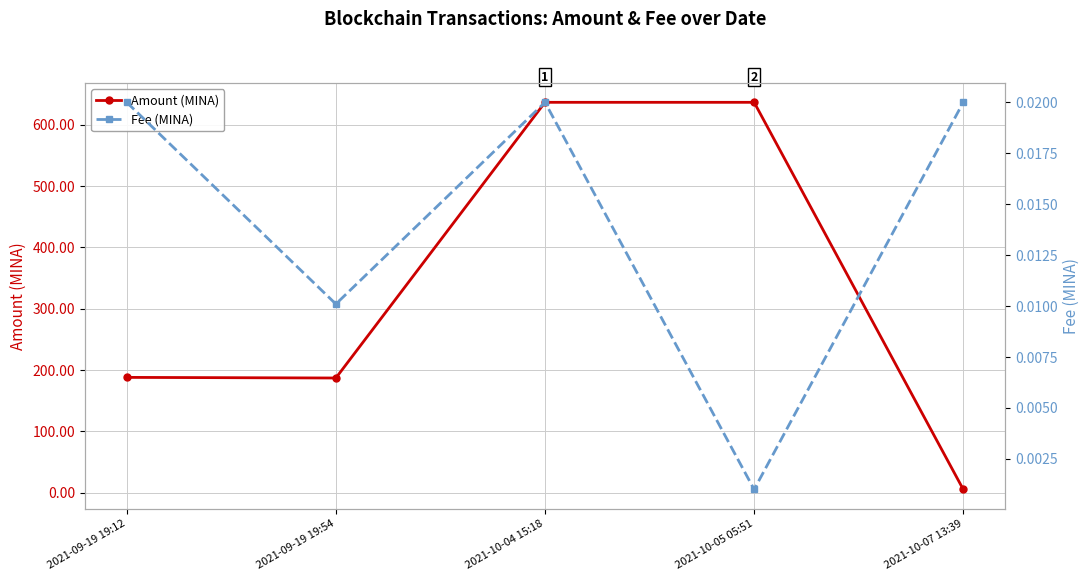

Which series changed the most between 2021-10-04 15:18 and 2021-10-05 05:51?

Fee (MINA)